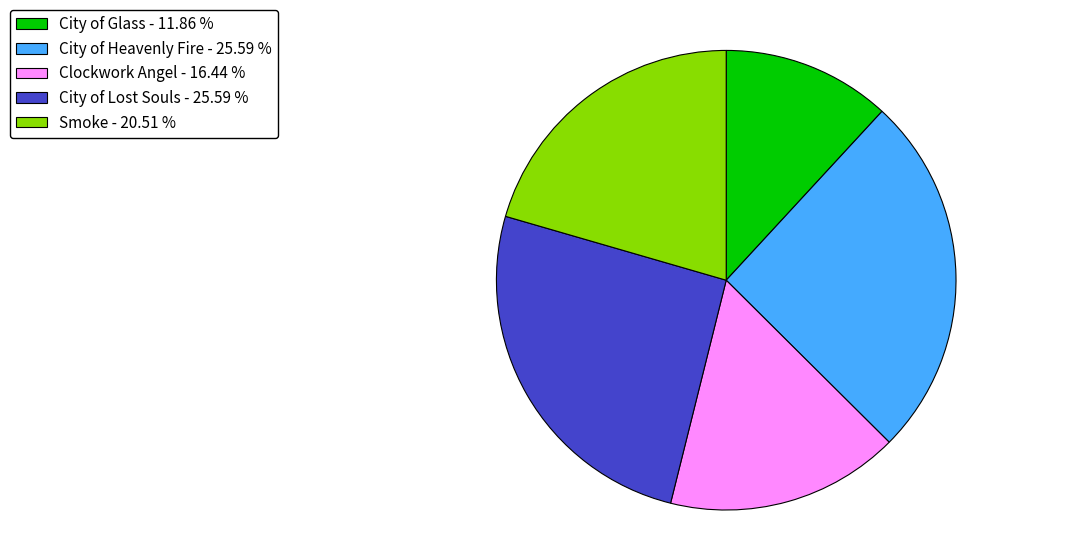

Is it true that City of Heavenly Fire is 26% of the pie?

True